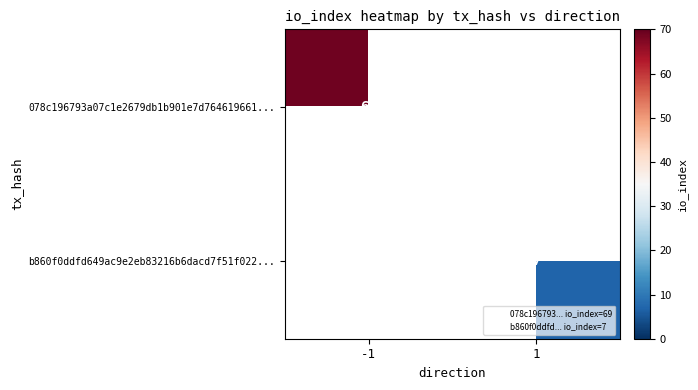

What is the maximum value for b860f0ddfd649ac9e2eb83216b6dacd7f51f022...?

7